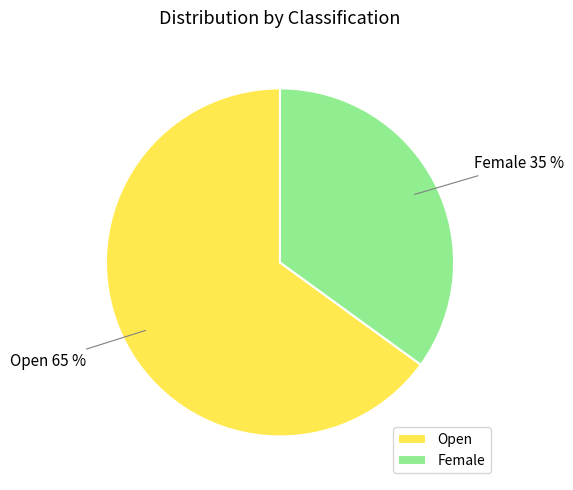

What is the majority slice?

Open